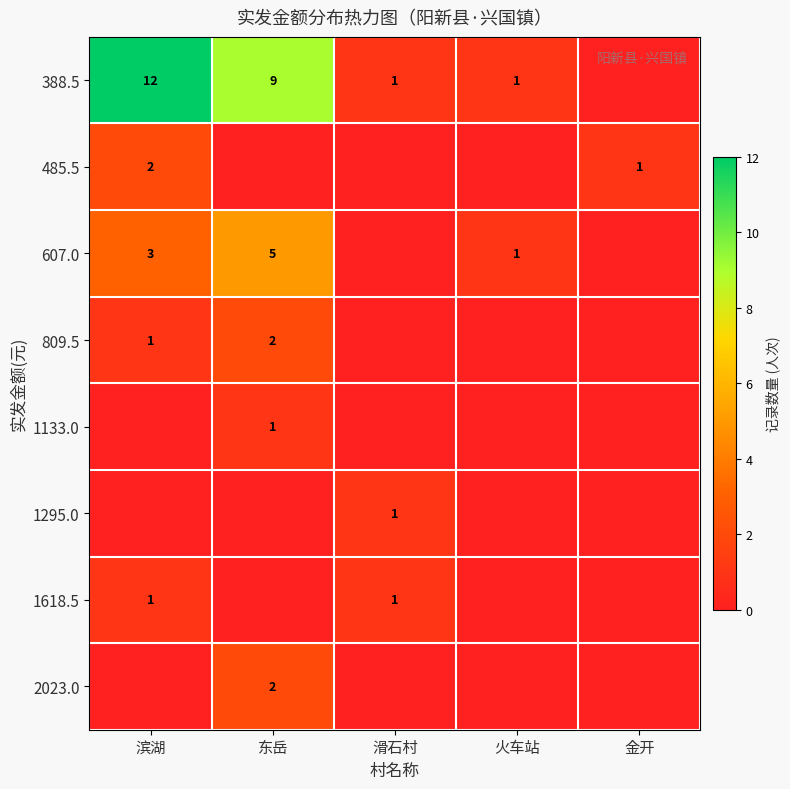

Is the value of 607.0 at 滨湖 greater than the value of 1618.5 at 滑石村?

Yes